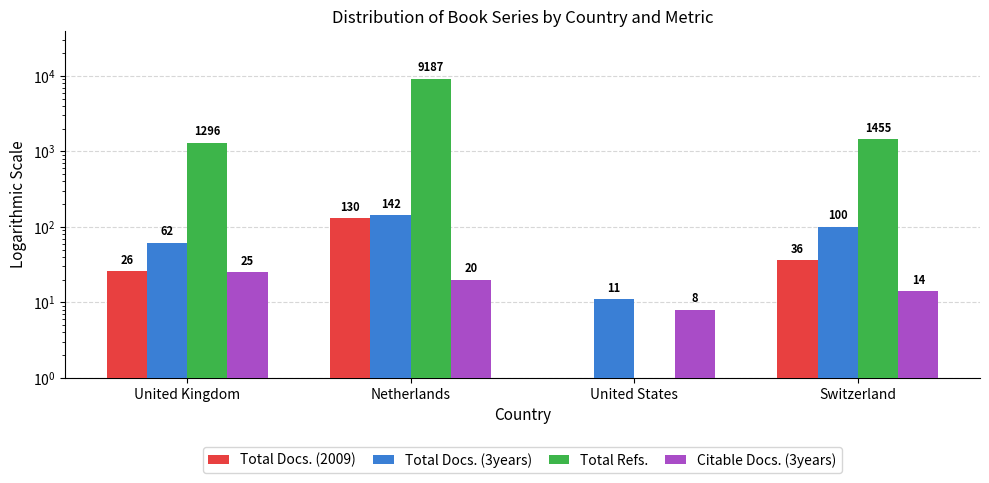

Which category has the lowest value in the Citable Docs. (3years) series?

United States